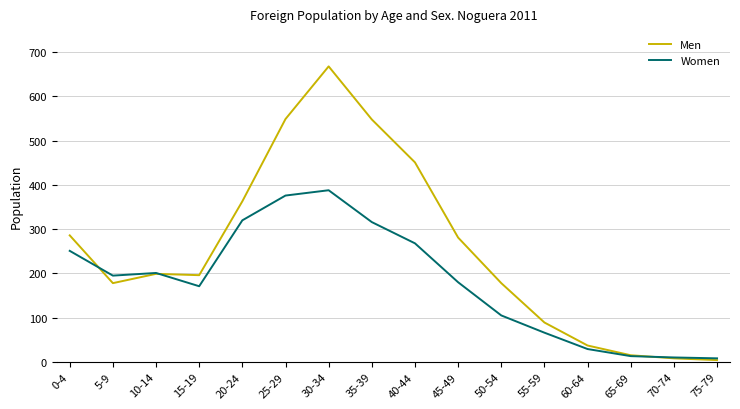

True or false: Men has a value of 324 at 15-19.

False